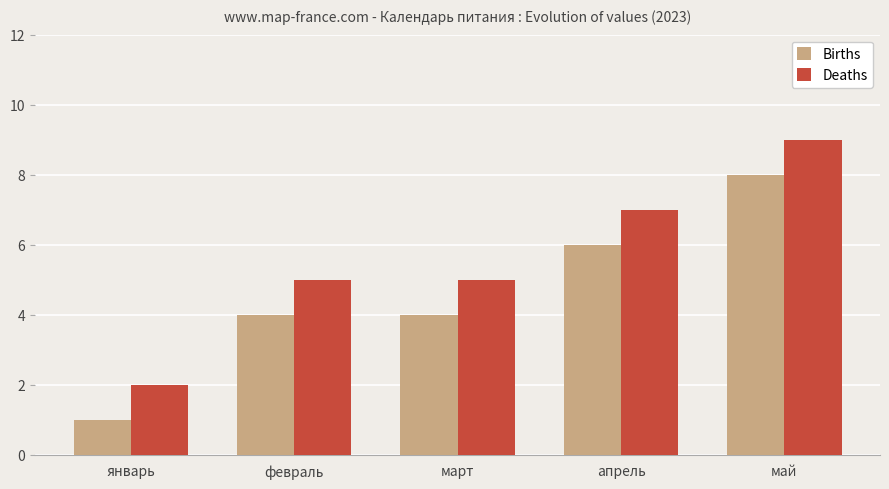

What is the approximate value of Births at апрель?

6